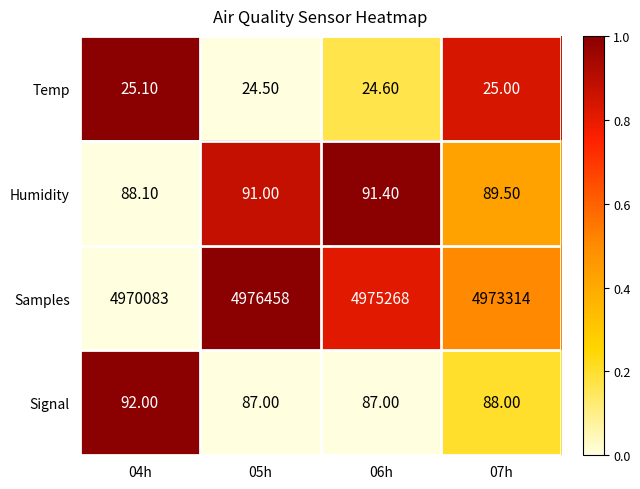

Is the value of Signal at 06h greater than the value of Samples at 07h?

No